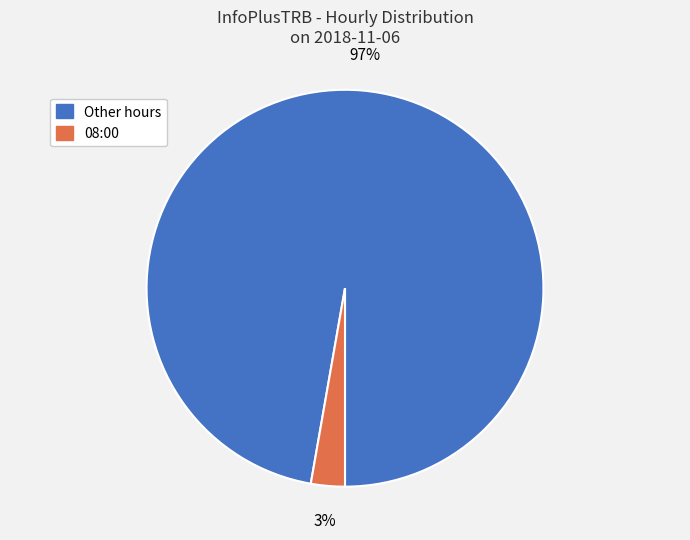

Is the sum of 08:00 and Other hours greater than half?

Yes